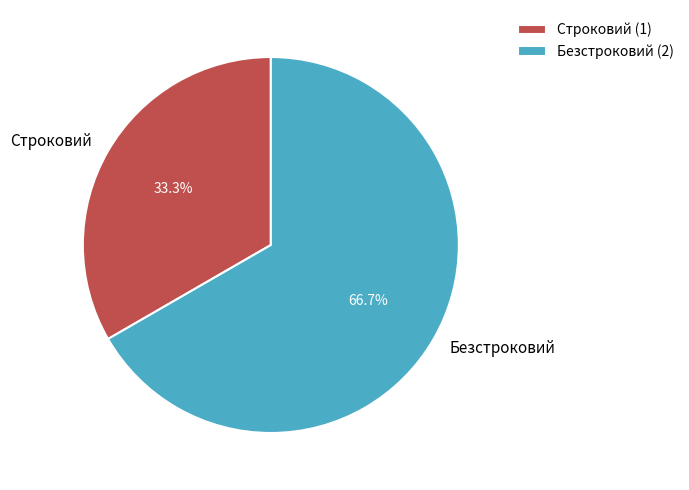

What percentage is the Безстроковий slice, to the nearest percent?

67%